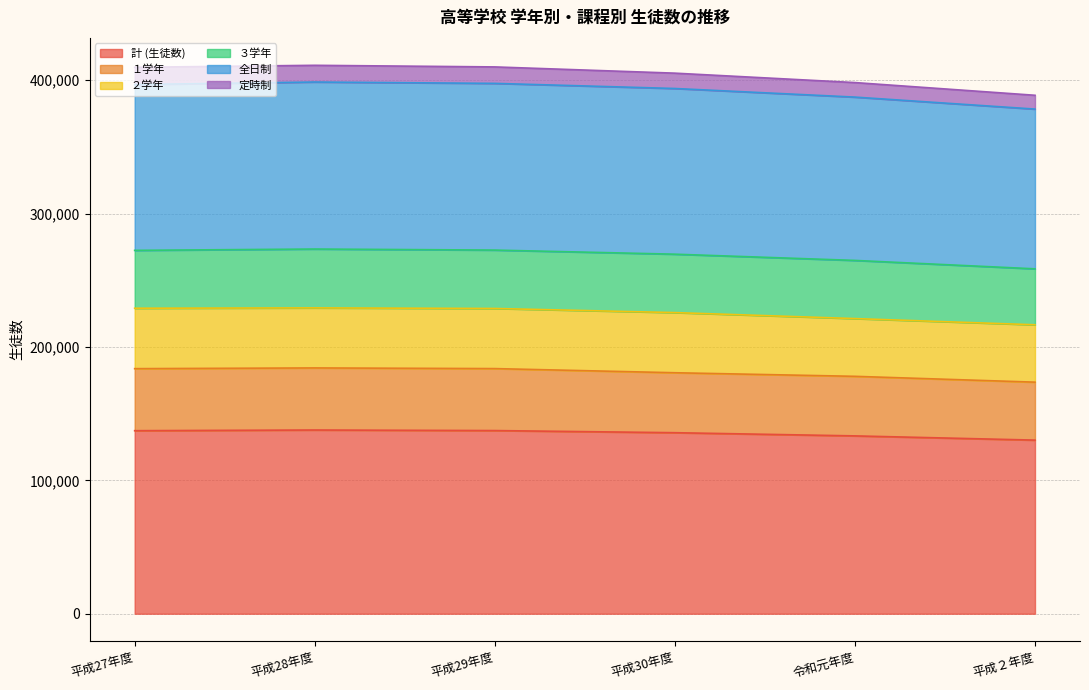

List the labels in order of 全日制 value, largest first.

平成28年度, 平成29年度, 平成27年度, 平成30年度, 令和元年度, 平成２年度